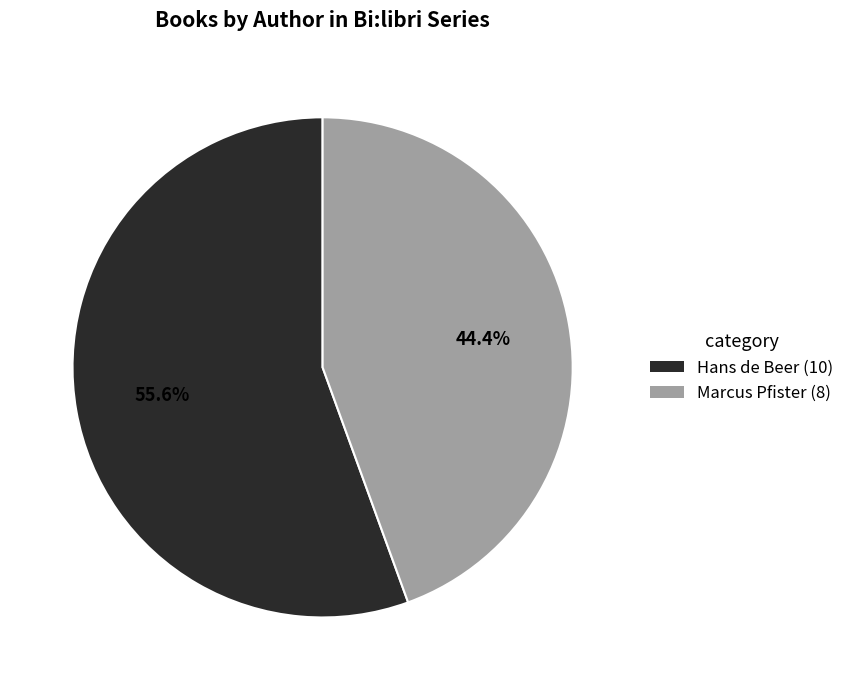

How many segments does this pie chart have?

2